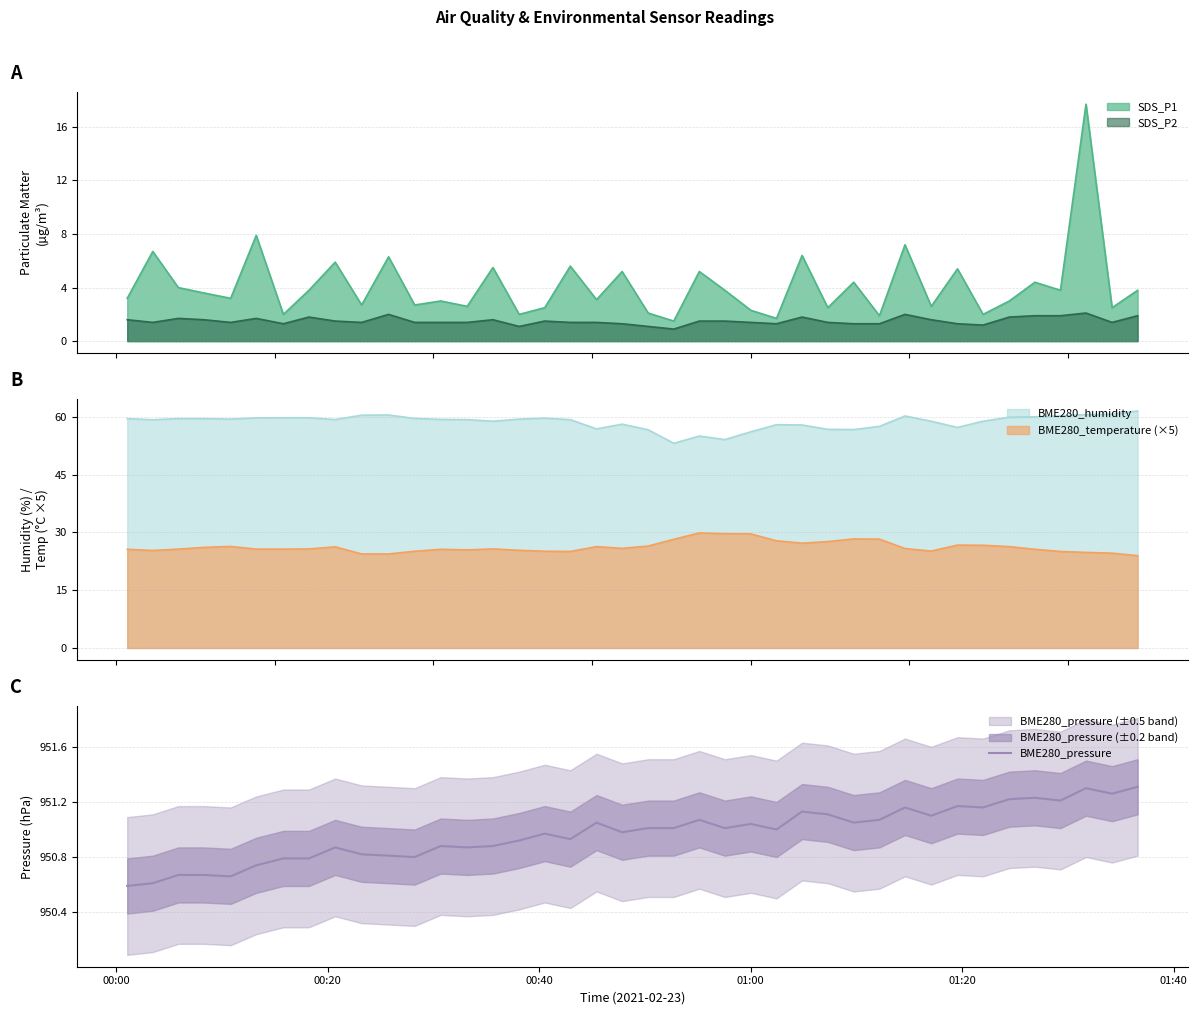

True or false: SDS_P1 and SDS_P2 intersect in this chart.

False